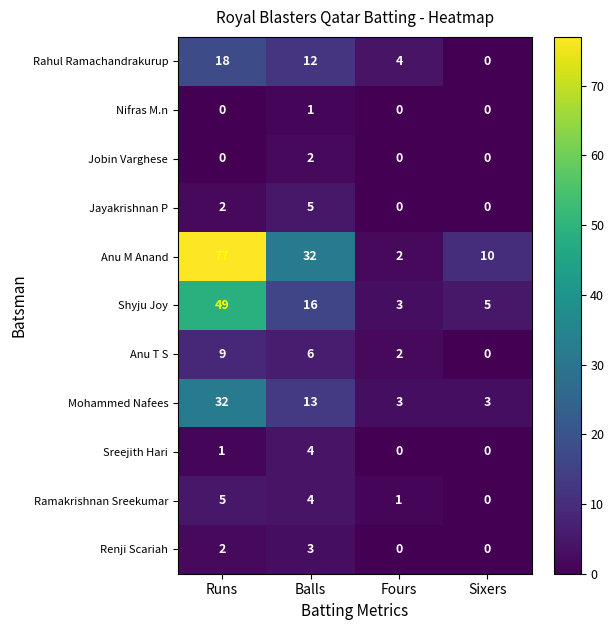

True or false: Ramakrishnan Sreekumar has a value of -3 at Sixers.

False